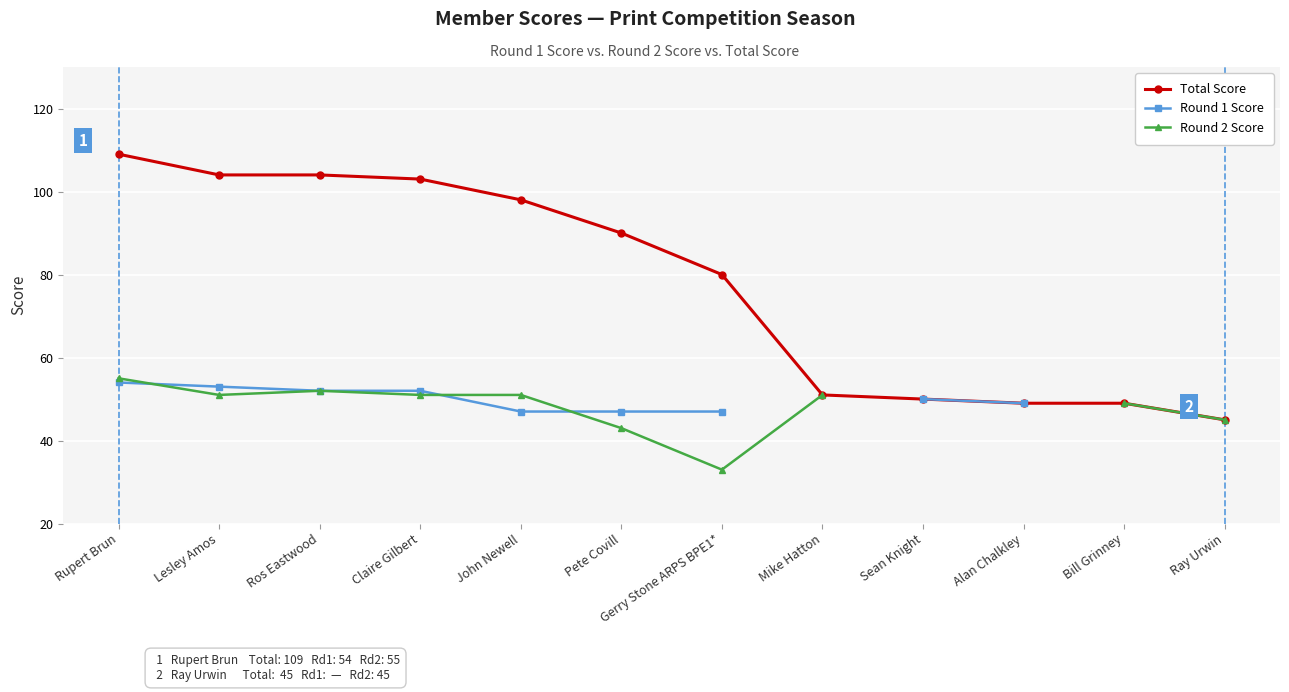

At how many categories does at least one series exceed 53?

7